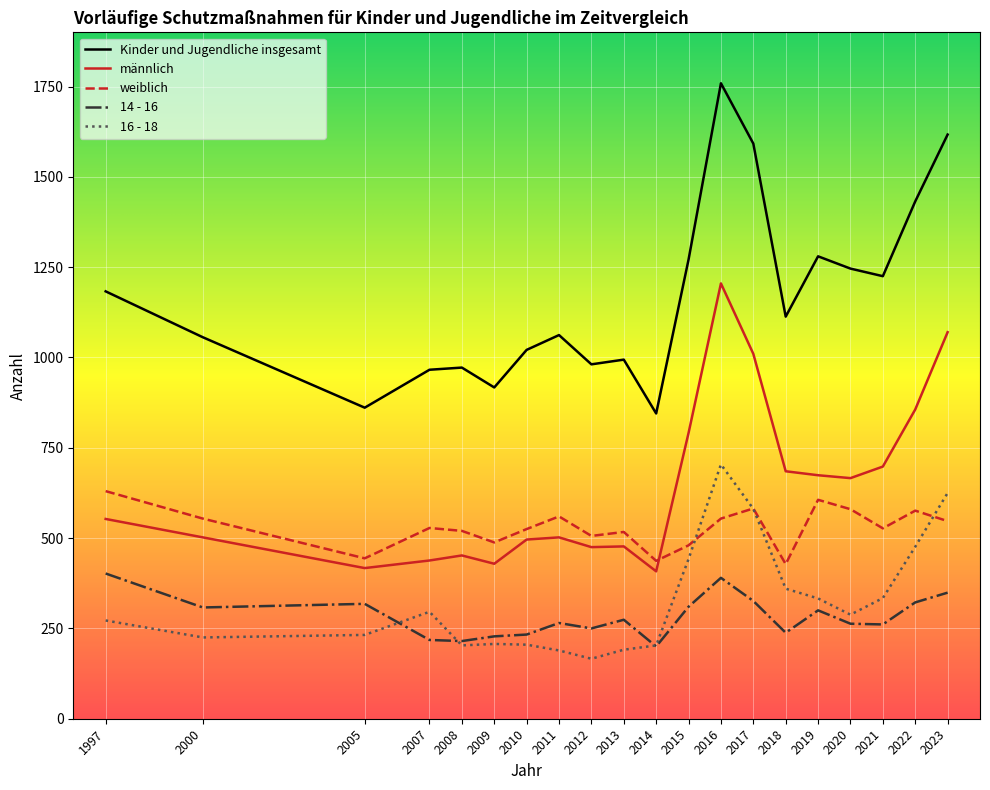

Between 2012 and 2019, which series saw the biggest shift?

Kinder und Jugendliche insgesamt